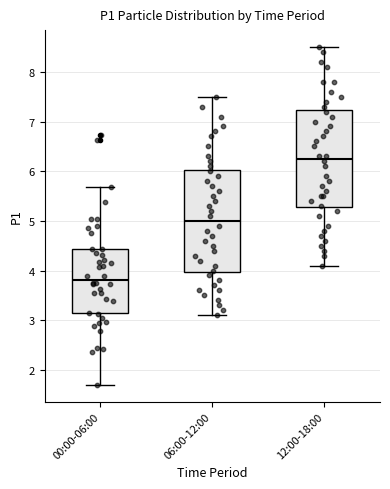

Where does the median line of the box for 12:00-18:00 sit on the y-axis? The values are not printed on the chart, so give them approximately, as read against the axis.

6.3